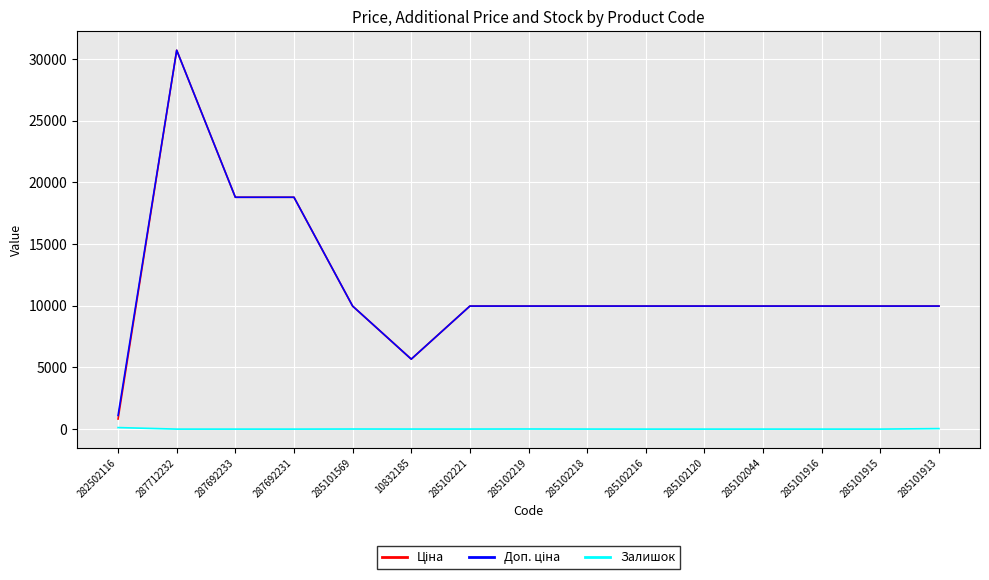

What is the difference between the highest and lowest values at 287692231?

18796.8